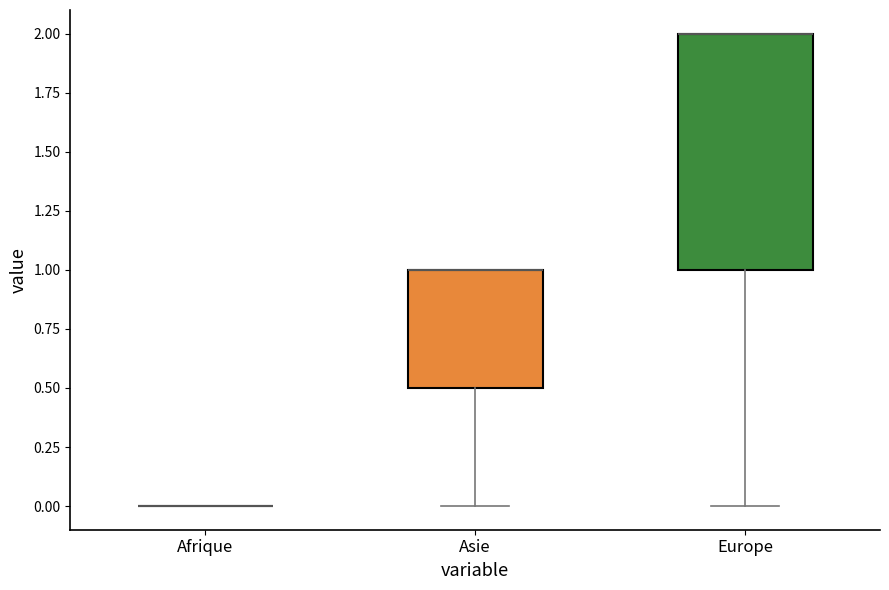

Where does the lower whisker of the box for Europe end on the y-axis? The values are not printed on the chart, so give them approximately, as read against the axis.

0.0